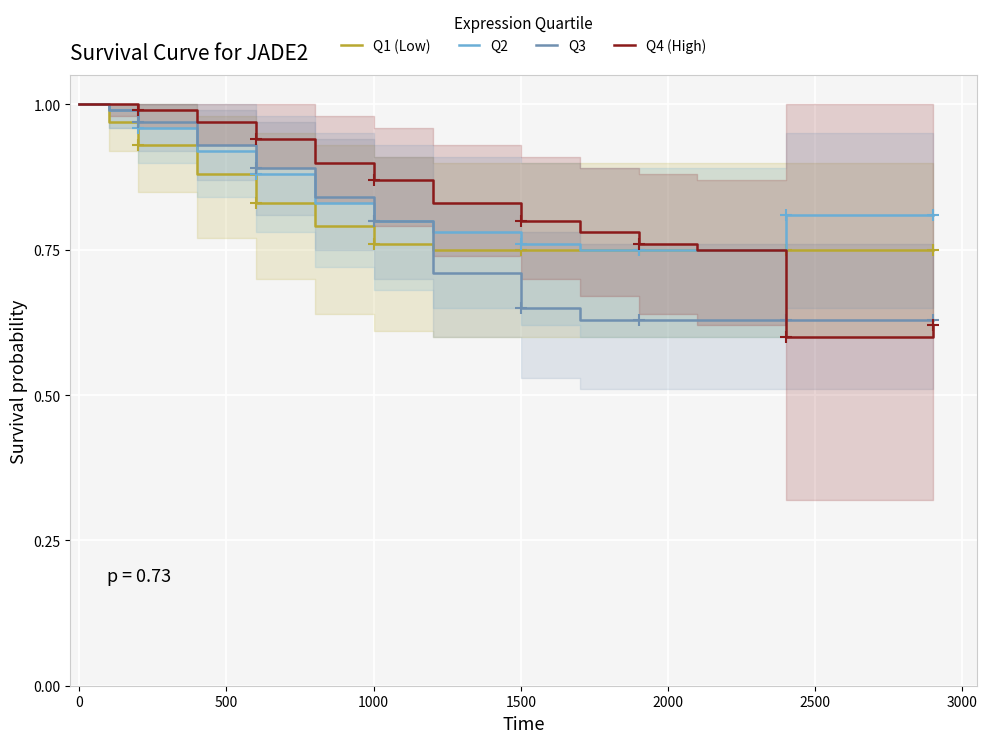

The value of Q1 (Low) at 1000 is 1.3. True or false?

False